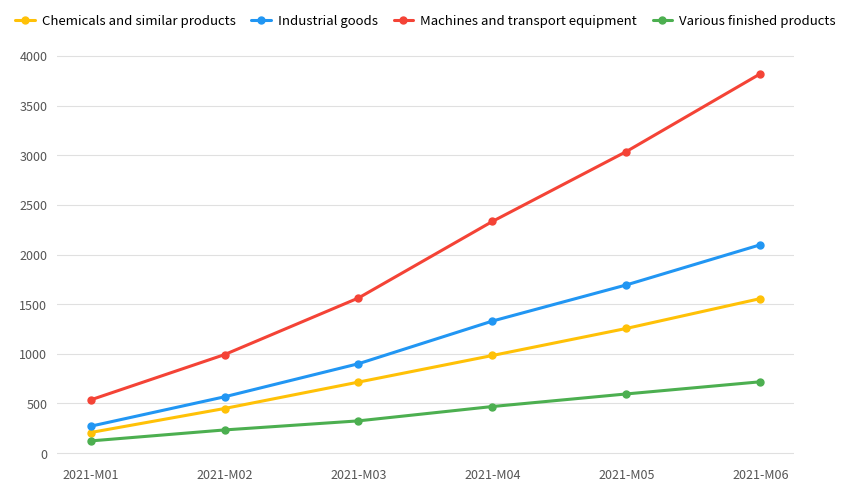

At which label does Various finished products first exceed 469?

2021-M04